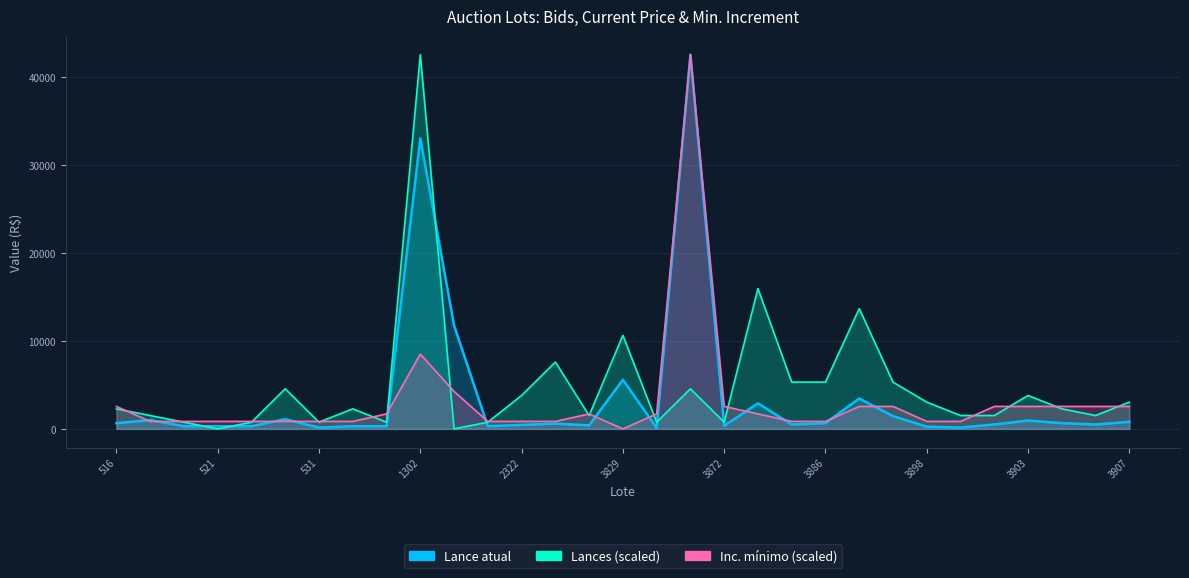

Rank the series by their average value, from lowest to highest.

Inc. mínimo, Lance atual, Lances